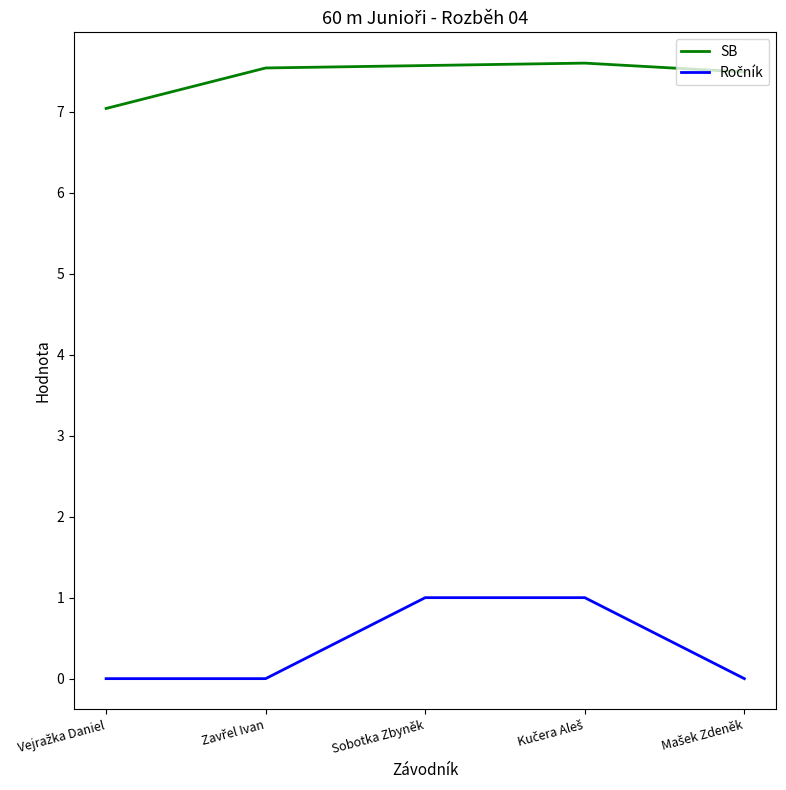

What is the spread (max minus min) of values at Sobotka Zbyněk?

6.6